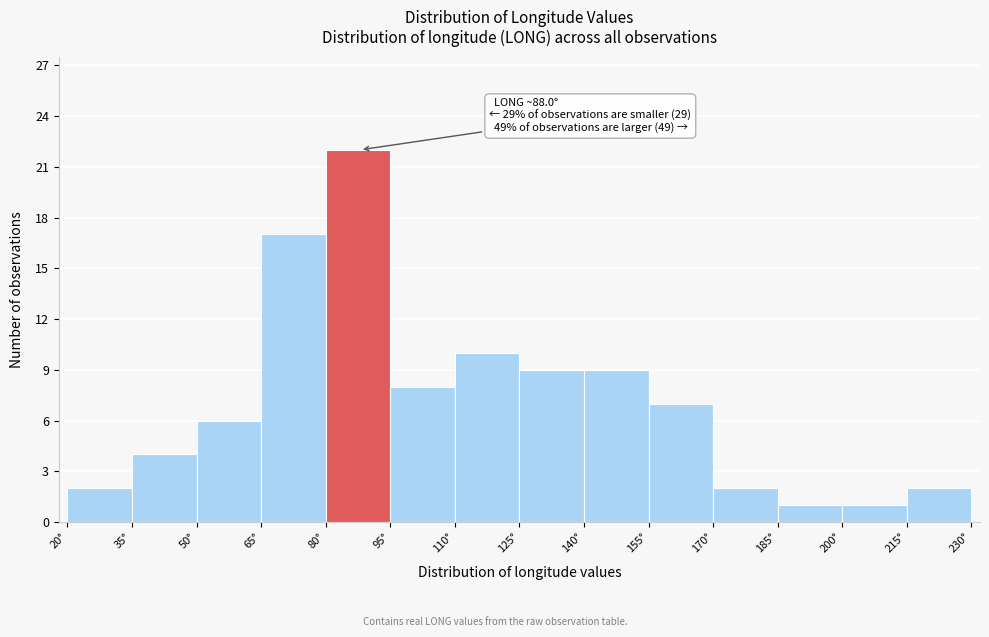

Which range on the x-axis has the tallest bar?

80 to 95